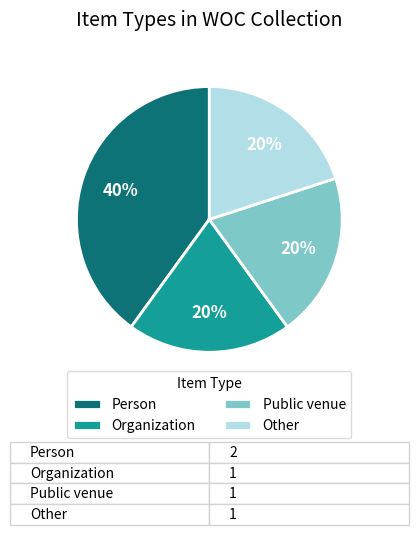

The Public venue slice represents 20% of the pie. True or false?

True